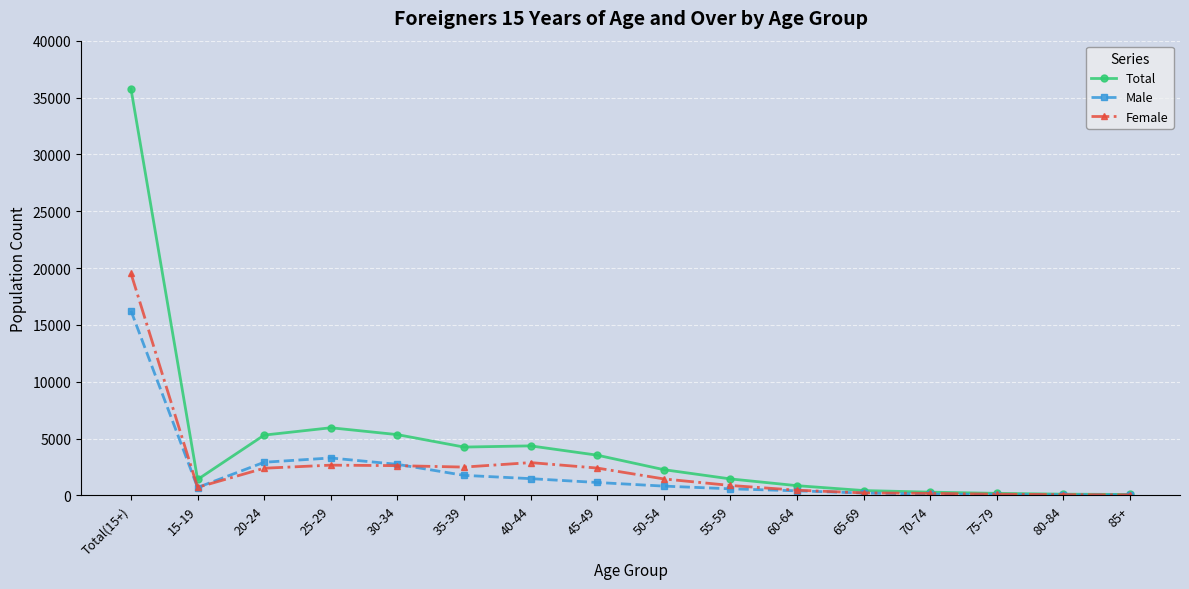

How many categories are shown in the chart?

16